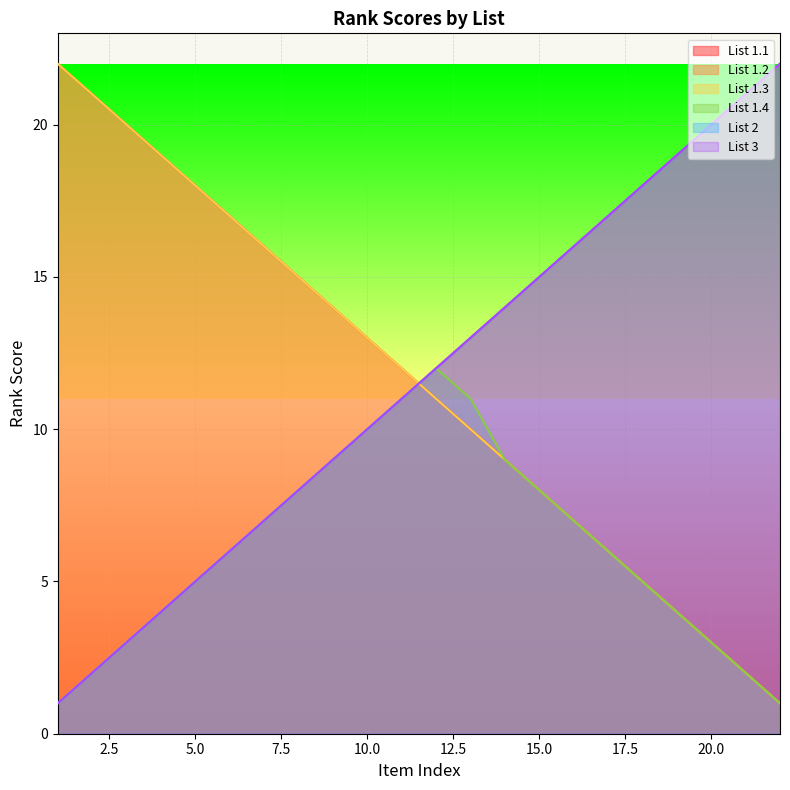

Reading right to left, what are all the values shown in this chart?

List 1.1: 22=1	21=2	20=3	19=4	18=5	17=6	16=7	15=8	14=9	13=10	12=11	11=12	10=13	9=14	8=15	7=16	6=17	5=18	4=19	3=20	2=21	1=22
List 1.2: 22=22	21=21	20=20	19=19	18=18	17=17	16=16	15=15	14=14	13=13	12=12	11=11	10=10	9=9	8=8	7=7	6=6	5=5	4=4	3=3	2=2	1=1
List 1.3: 22=1	21=2	20=3	19=4	18=5	17=6	16=7	15=8	14=9	13=10	12=11	11=12	10=13	9=14	8=15	7=16	6=17	5=18	4=19	3=20	2=21	1=22
List 1.4: 22=1	21=2	20=3	19=4	18=5	17=6	16=7	15=8	14=9	13=11	12=12	11=11	10=10	9=9	8=8	7=7	6=6	5=5	4=4	3=3	2=2	1=1
List 2: 22=22	21=21	20=20	19=19	18=18	17=17	16=16	15=15	14=14	13=13	12=12	11=11	10=10	9=9	8=8	7=7	6=6	5=5	4=4	3=3	2=2	1=1
List 3: 22=22	21=21	20=20	19=19	18=18	17=17	16=16	15=15	14=14	13=13	12=12	11=11	10=10	9=9	8=8	7=7	6=6	5=5	4=4	3=3	2=2	1=1